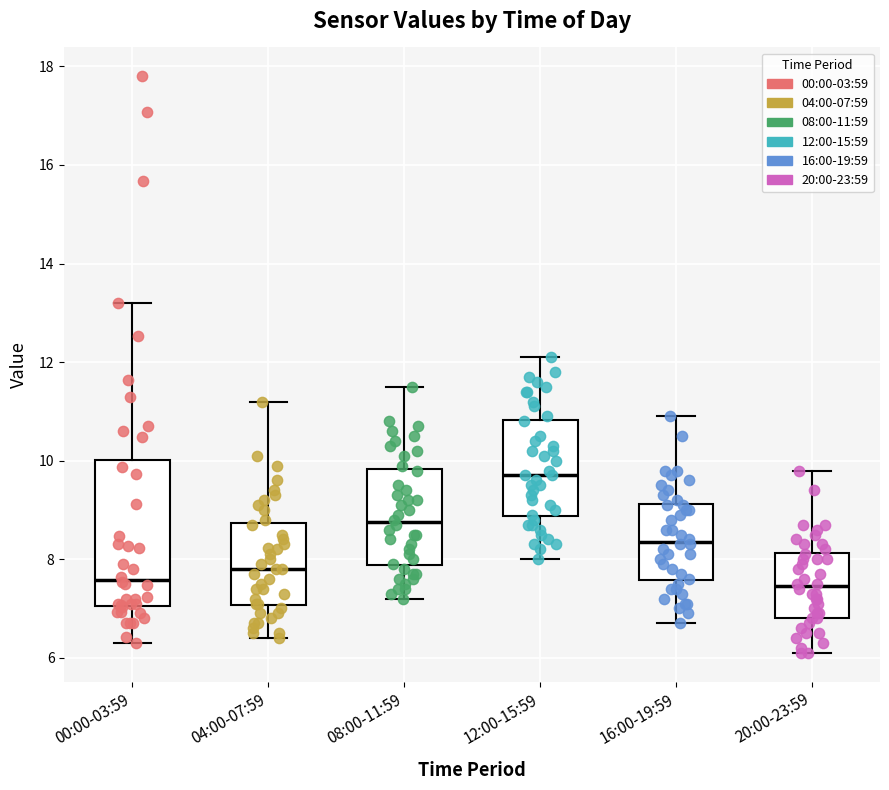

Reading left to right, transcribe this box plot: for each box, give where its median line is, the range the box spans, and where its two whiskers end, as read against the y-axis. The values are not printed on the chart, so give them approximately, as read against the axis.

00:00-03:59: median 7.6, box 7.0 to 10.0, whiskers 6.4 to 13.2
04:00-07:59: median 7.8, box 7.0 to 8.8, whiskers 6.4 to 11.2
08:00-11:59: median 8.8, box 7.8 to 9.8, whiskers 7.2 to 11.6
12:00-15:59: median 9.8, box 8.8 to 10.8, whiskers 8.0 to 12.2
16:00-19:59: median 8.4, box 7.6 to 9.2, whiskers 6.8 to 11.0
20:00-23:59: median 7.4, box 6.8 to 8.2, whiskers 6.2 to 9.8